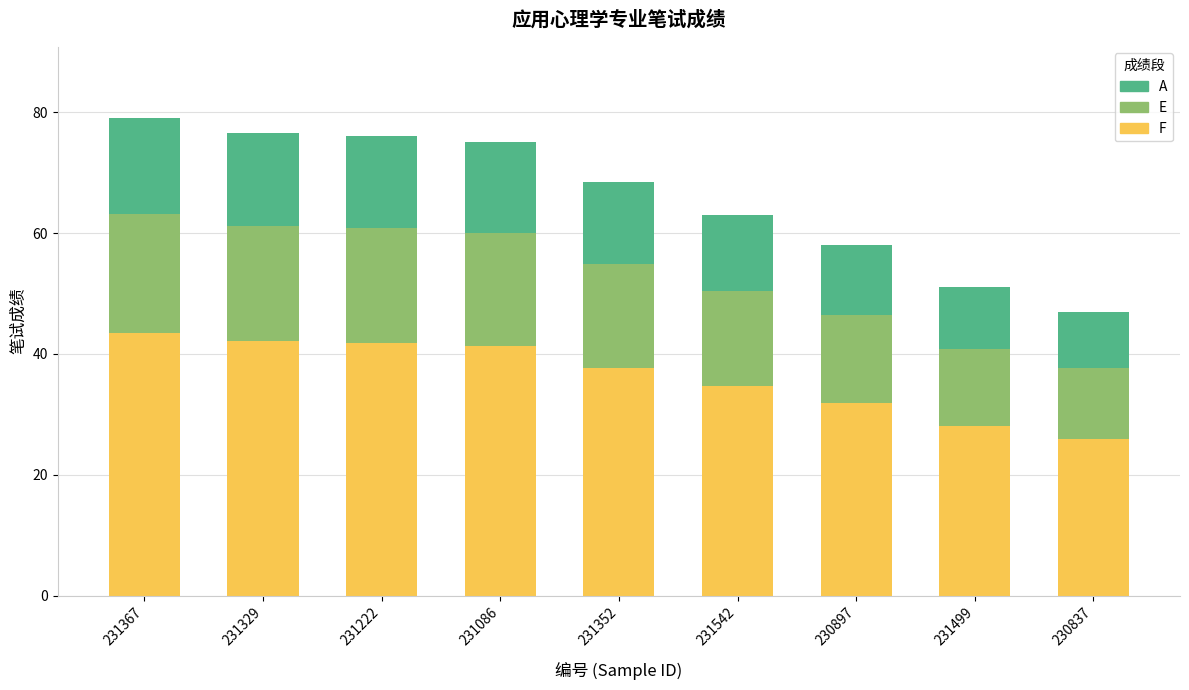

What is the total value across all series at 231542?

63.0